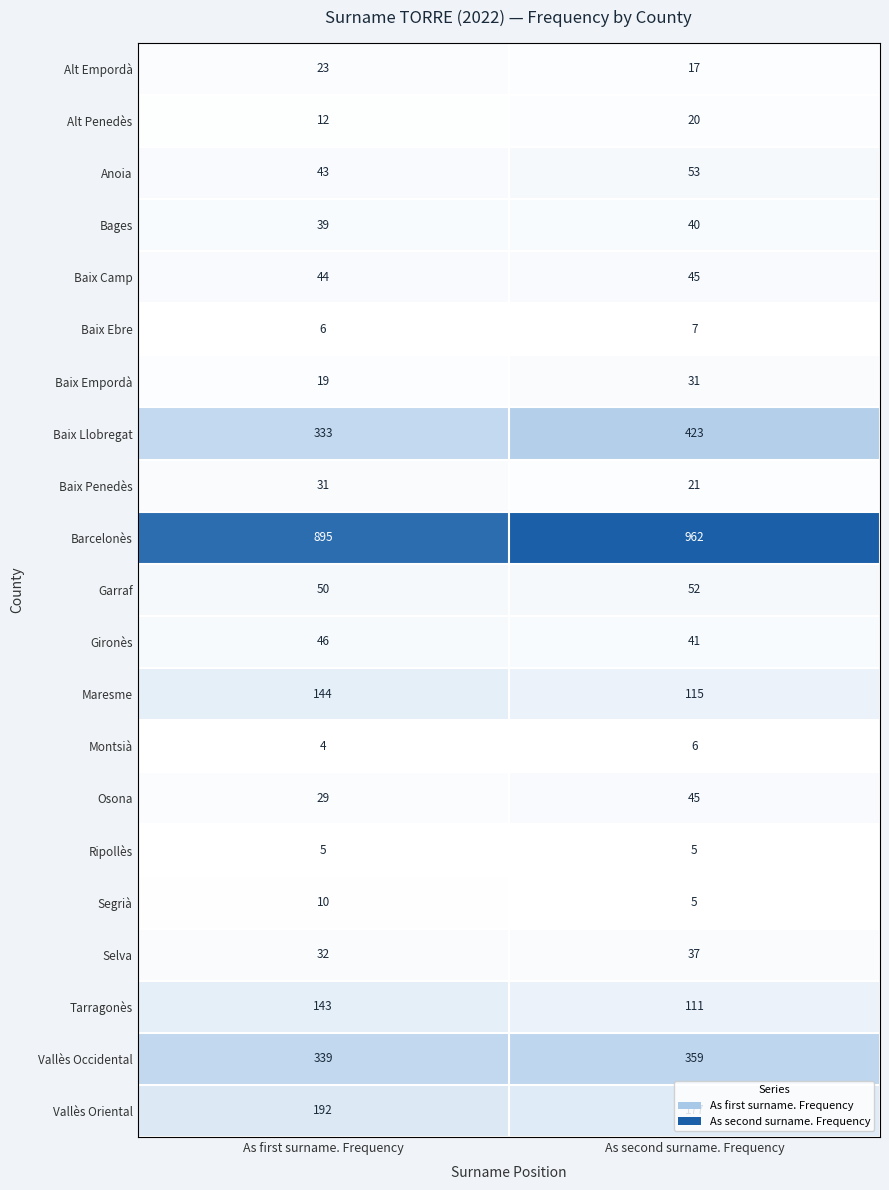

What is the sum of all Alt Penedès values?

32